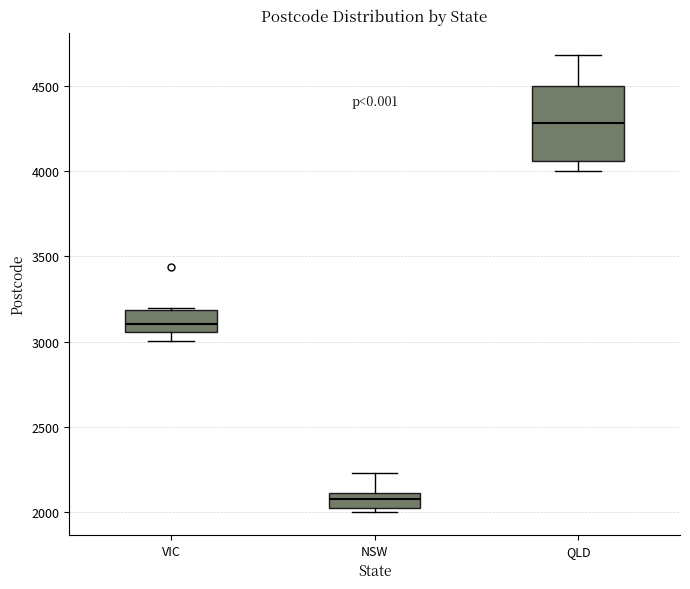

Comparing the boxes themselves (not the whiskers), which one is the tallest?

QLD